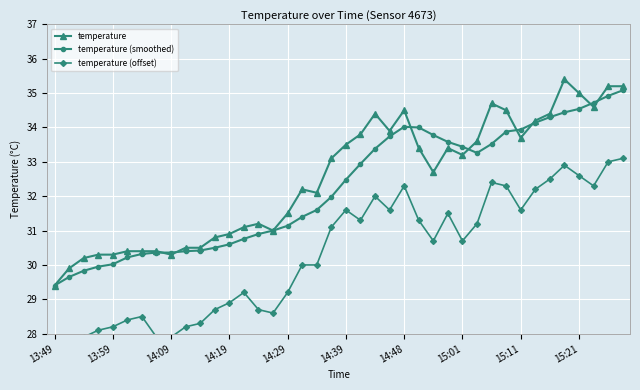

How many data points in temperature (smoothed) are less than 32?

20